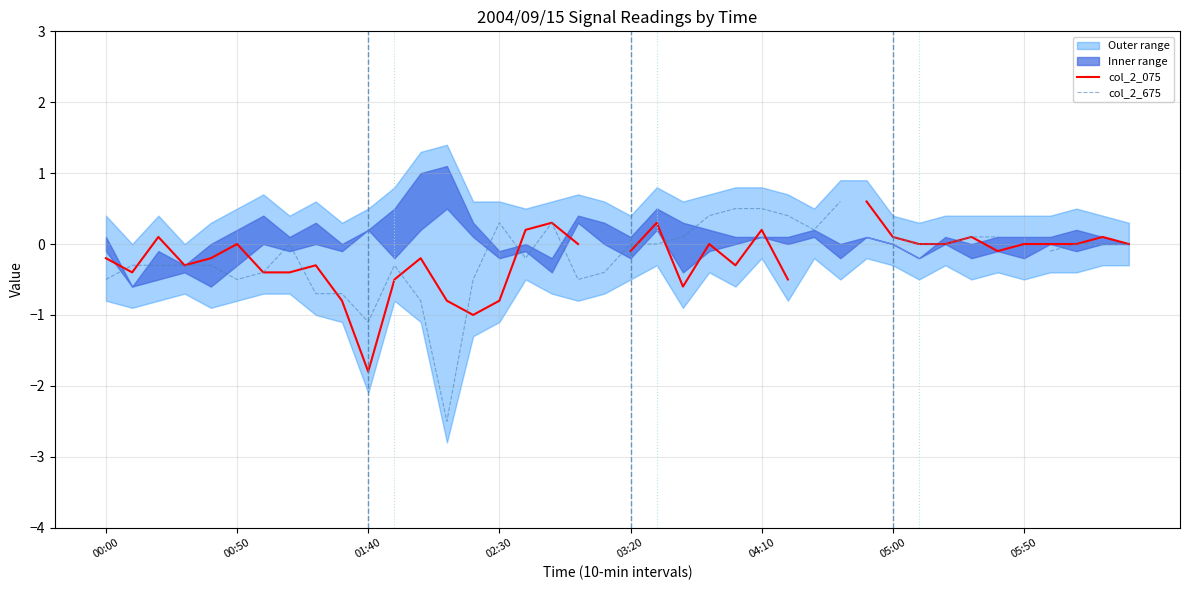

Where is col_2_075 nearest to the value 0?

00:50